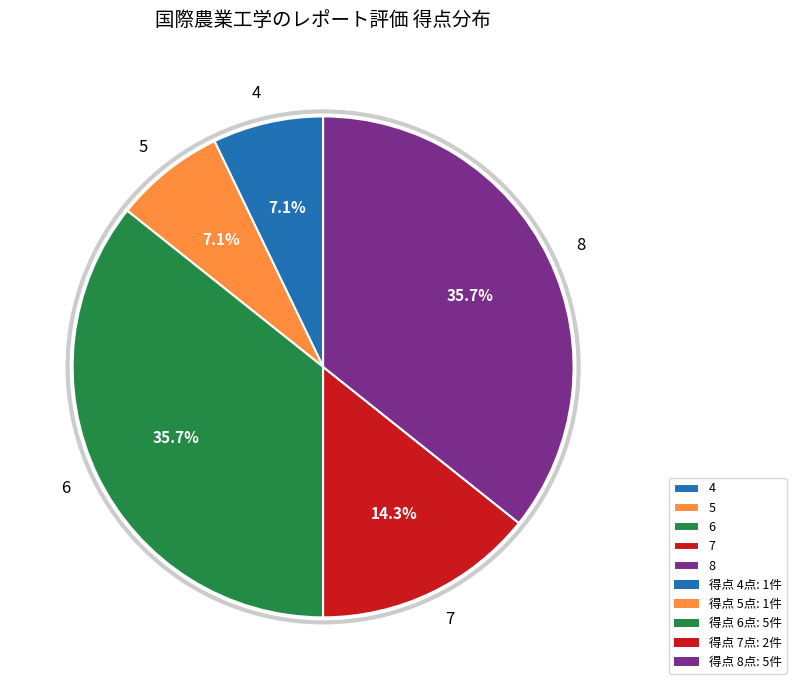

What is the ratio of the value at 5 to the value at 7?

0.5